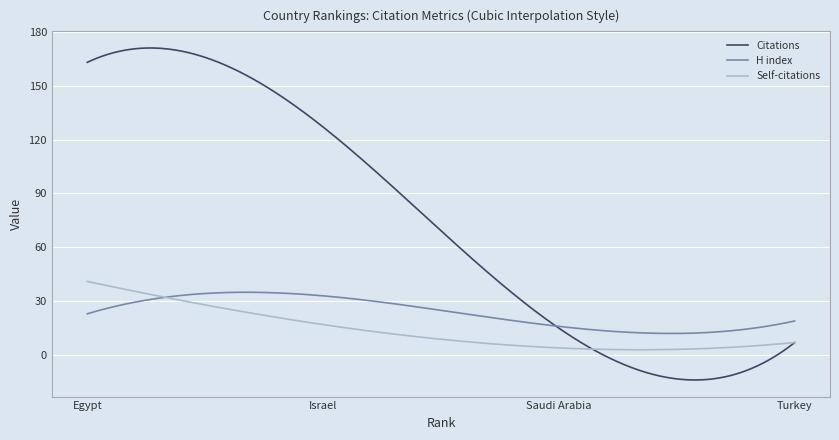

Which series has the widest spread of values?

Citations